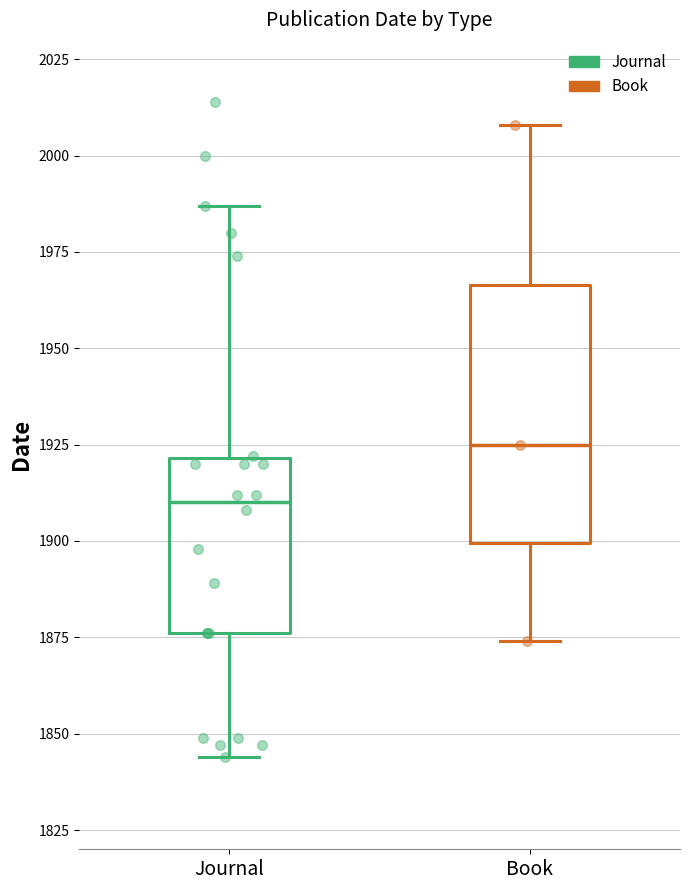

Where is the lower edge of the box for Book on the y-axis? The values are not printed on the chart, so give them approximately, as read against the axis.

1900